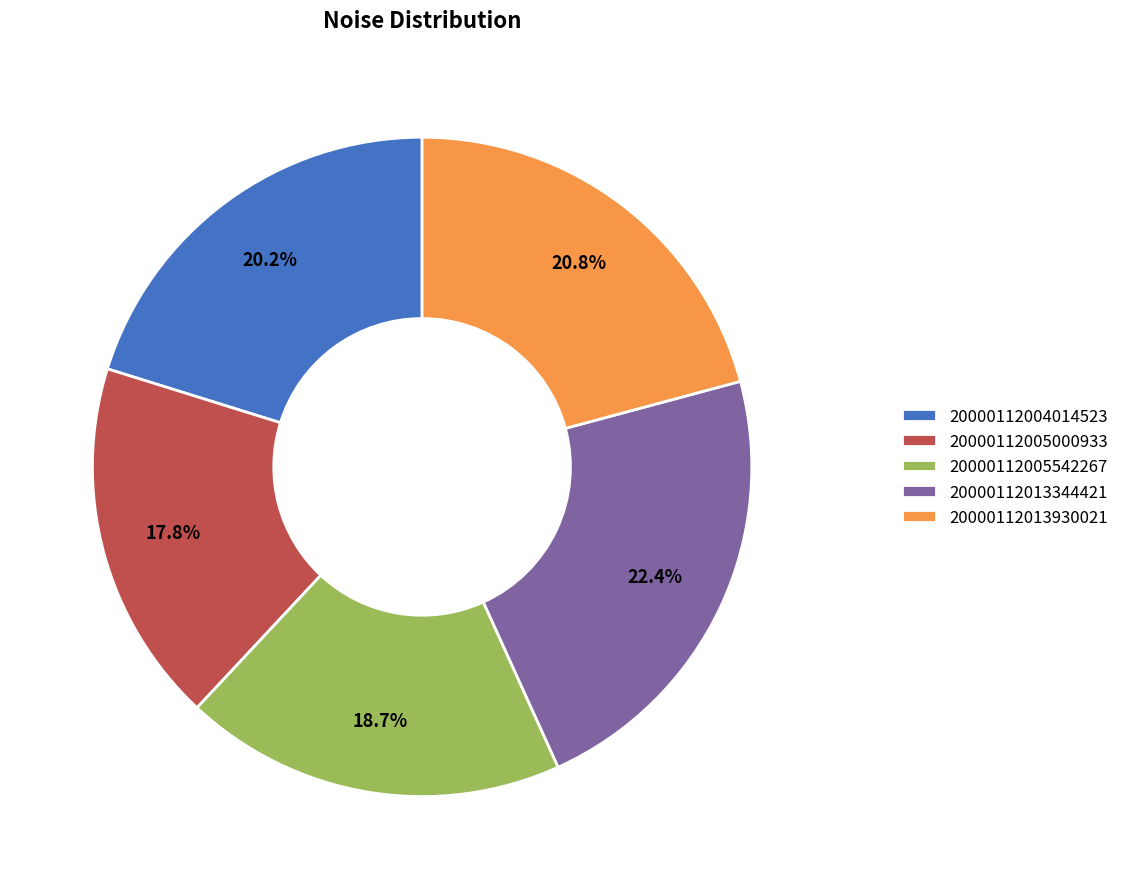

How many segments does this pie chart have?

5